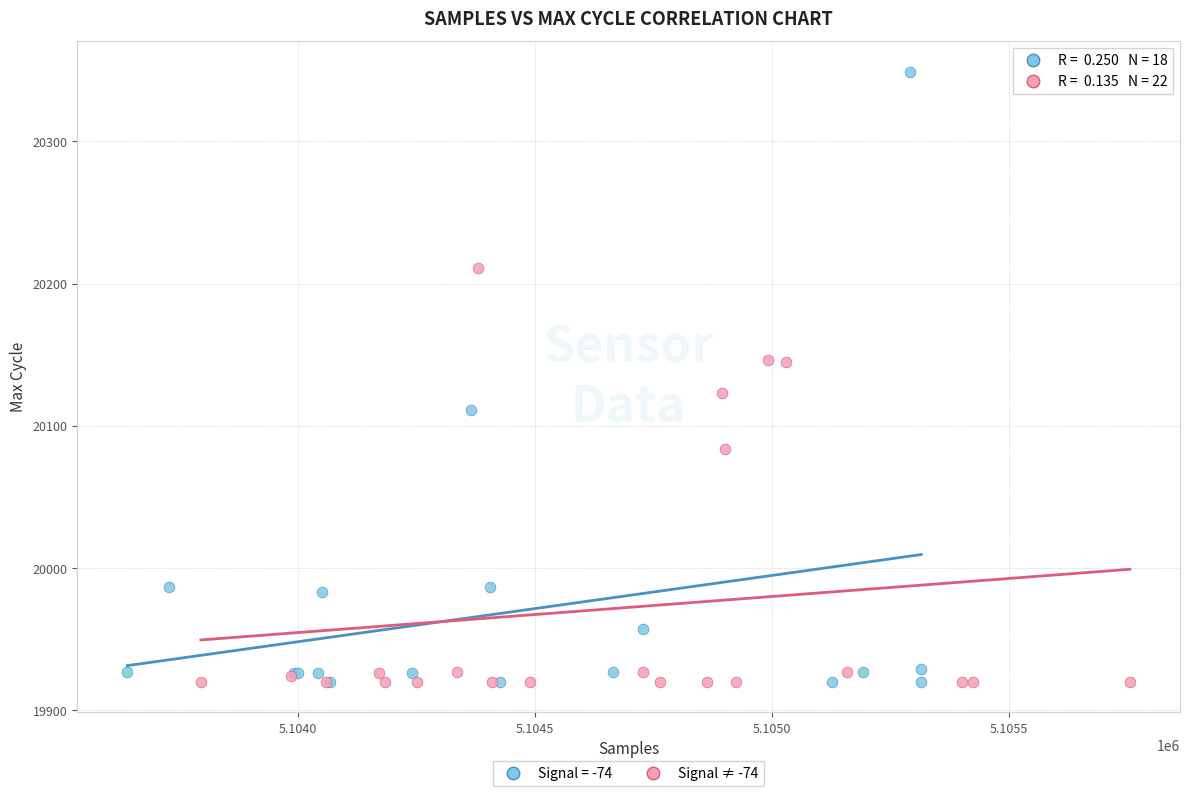

Which series has the largest Y range (max minus min)?

Signal = -74